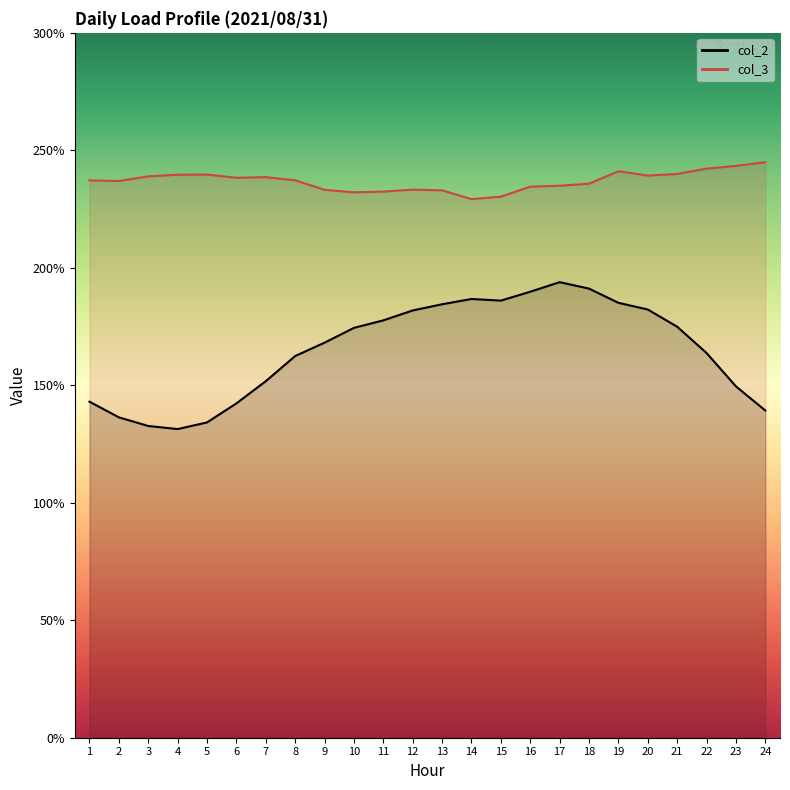

Which series has the widest spread of values?

col_2